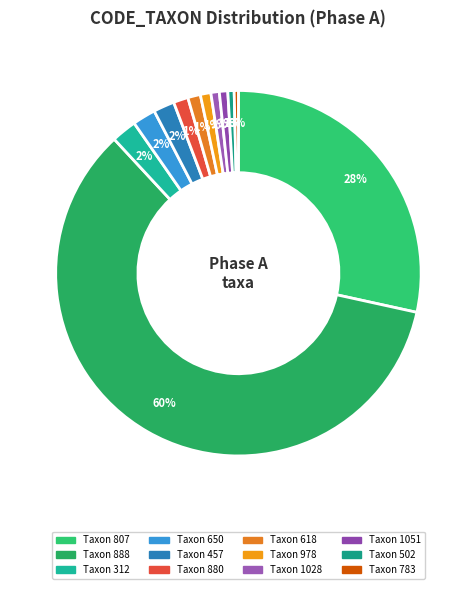

Rank the categories by value from lowest to highest.

783, 502, 1028, 1051, 978, 618, 880, 457, 650, 312, 807, 888